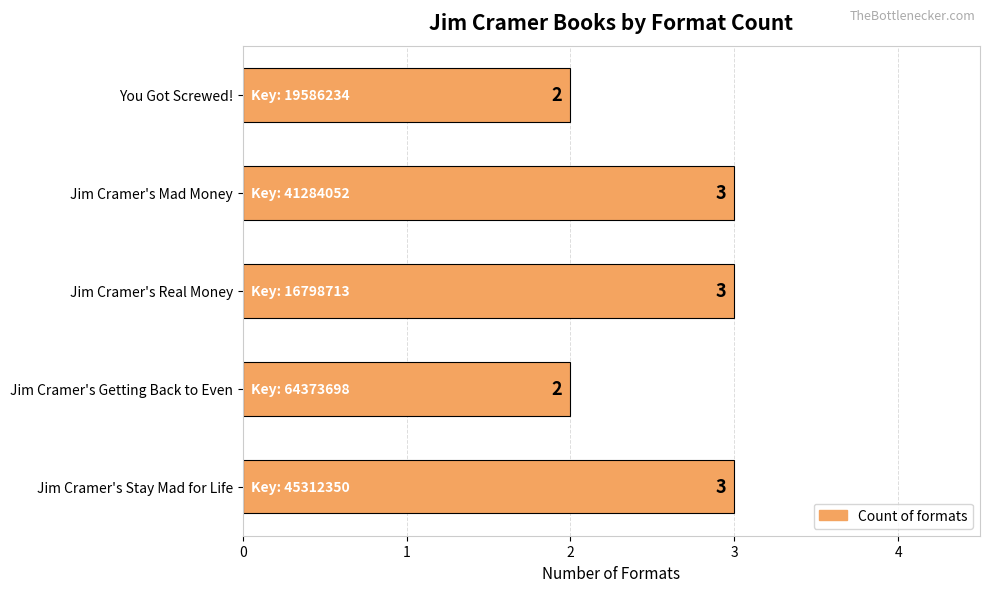

Reading bottom to top, list all the values displayed in this chart.

3	2	3	3	2